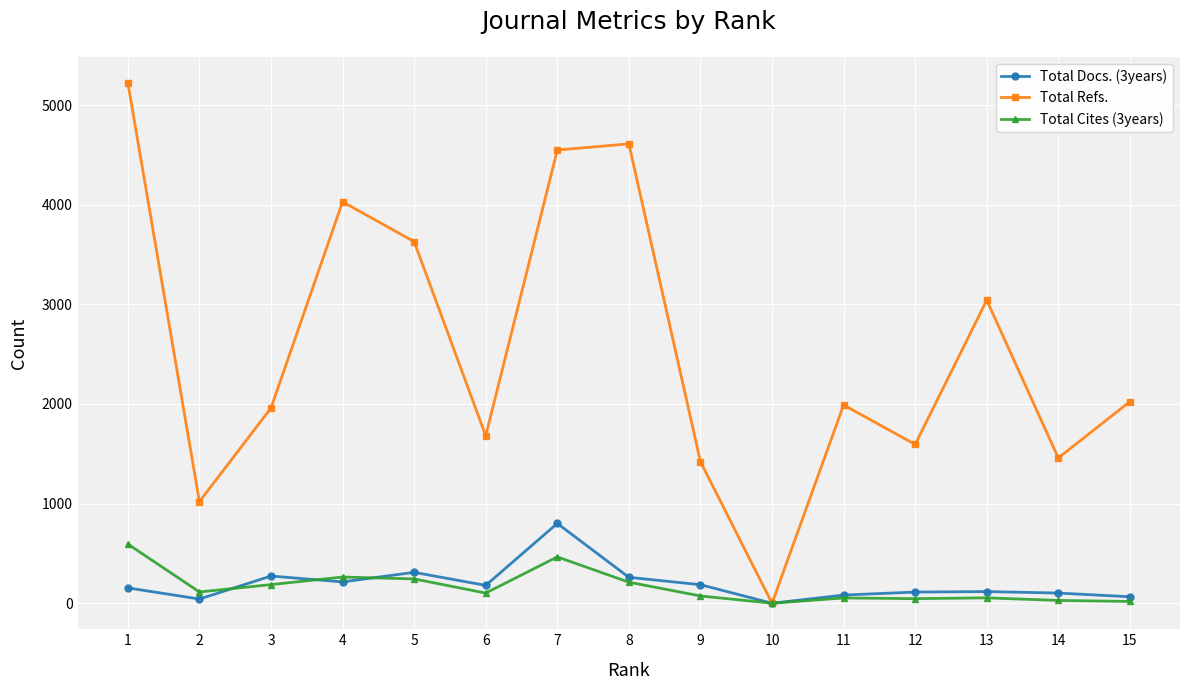

Which series changed the most between 7 and 15?

Total Refs.